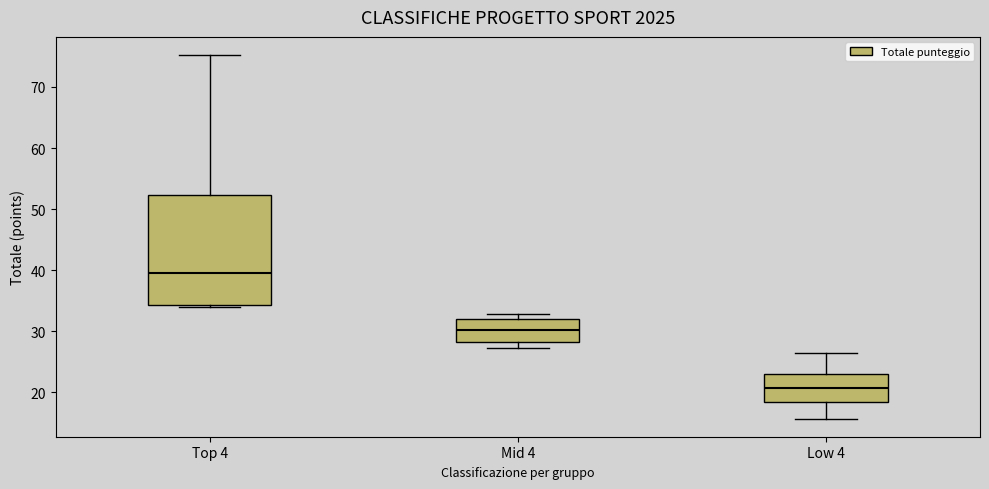

Which box is the tallest, from its lower edge to its upper edge?

Top 4